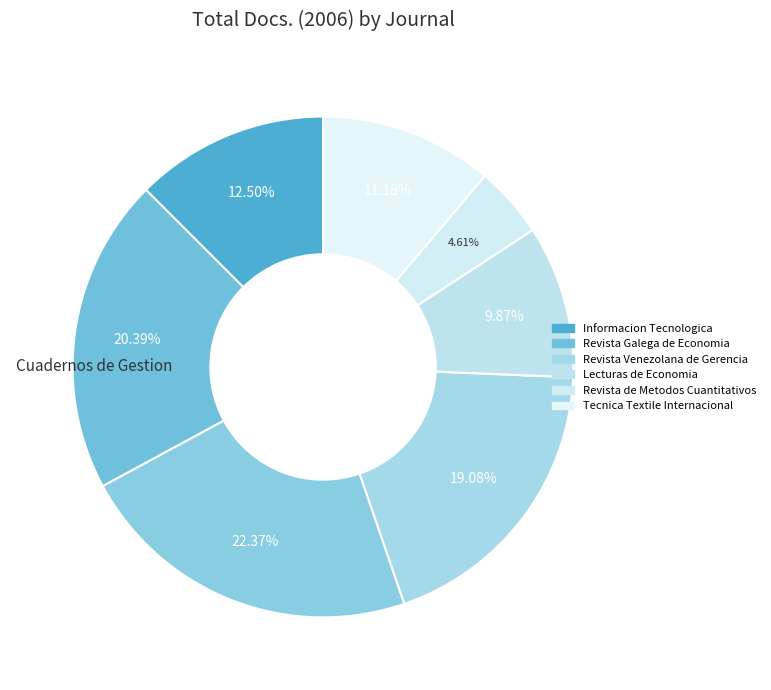

Which category has the smallest portion of the pie?

Revista de Metodos Cuantitativos